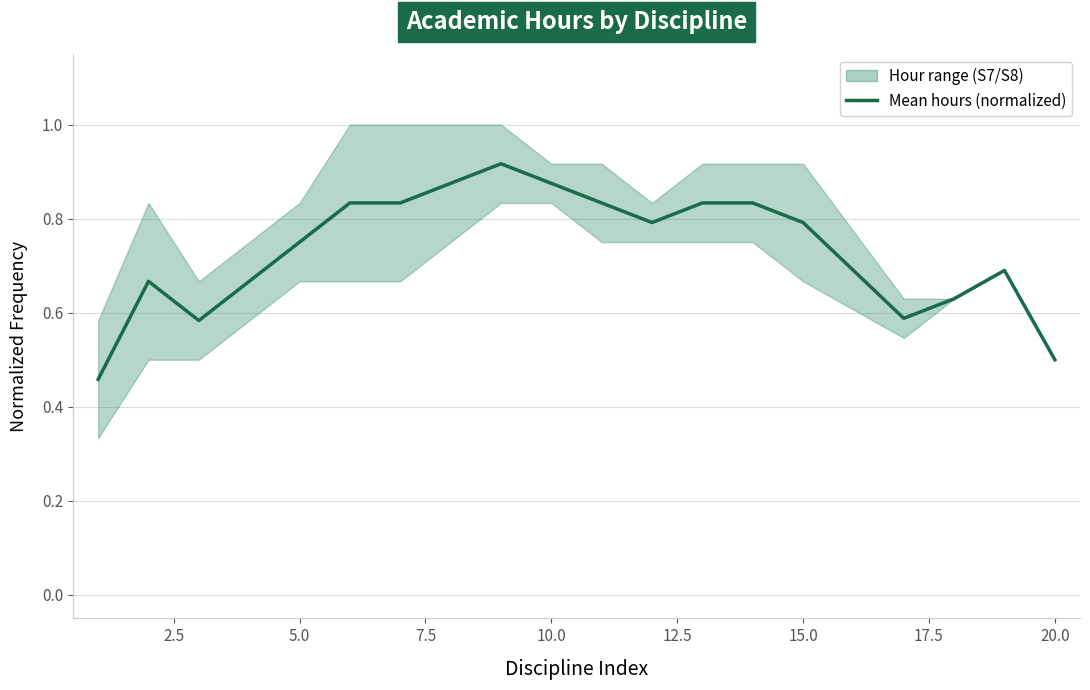

Does the chart display data point markers on the line(s)?

No